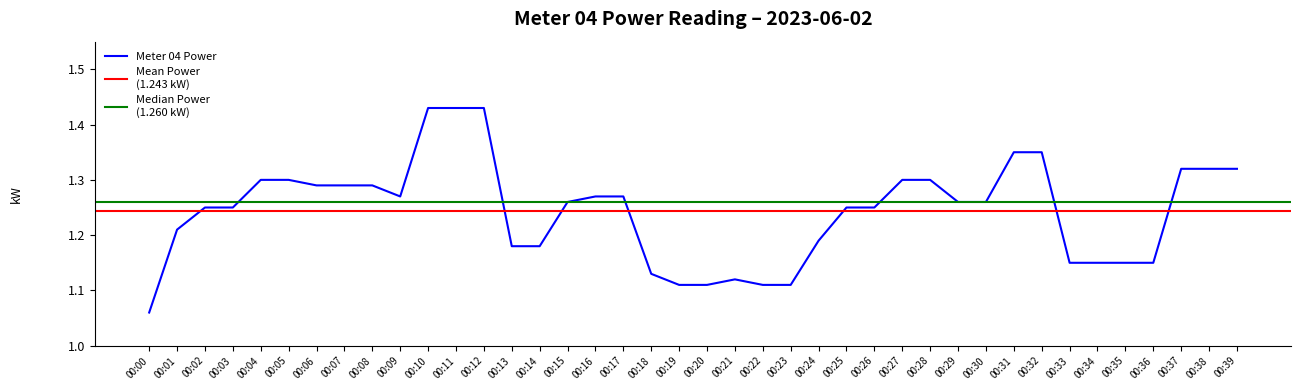

How many lines are shown in the chart?

1